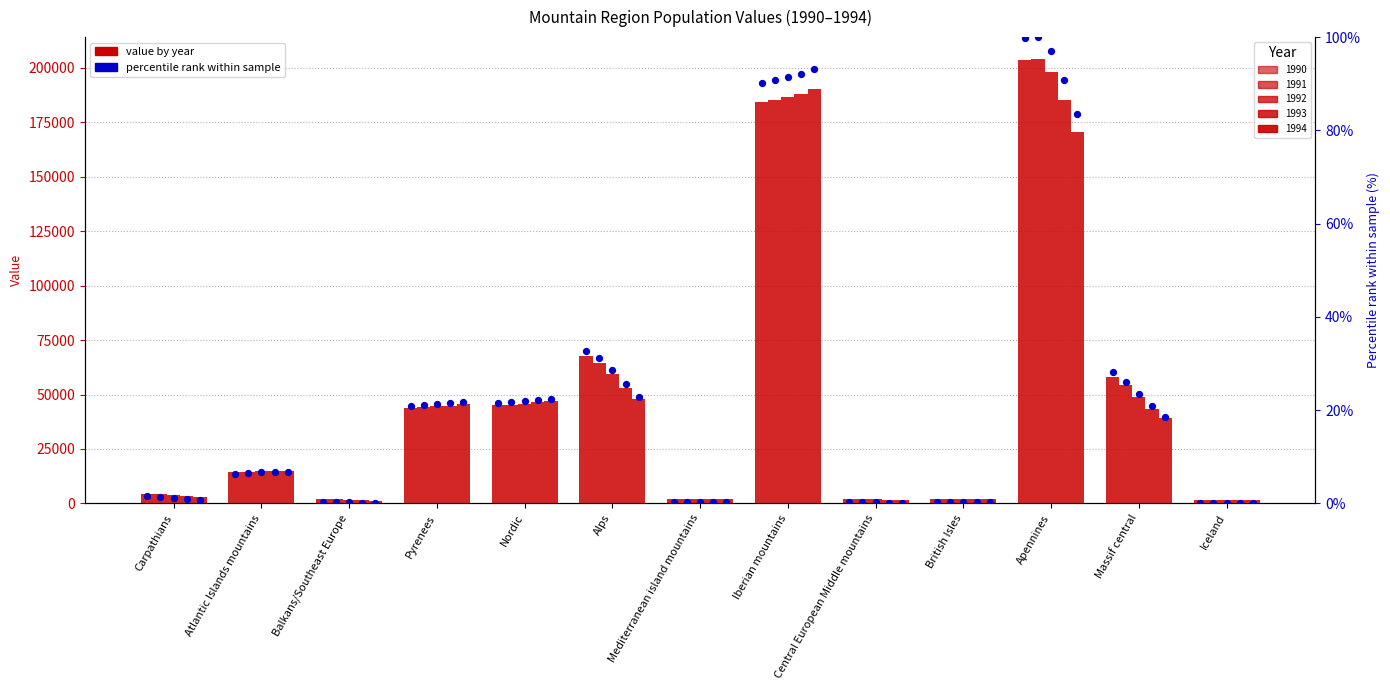

Which series contains the lowest Y value?

1992